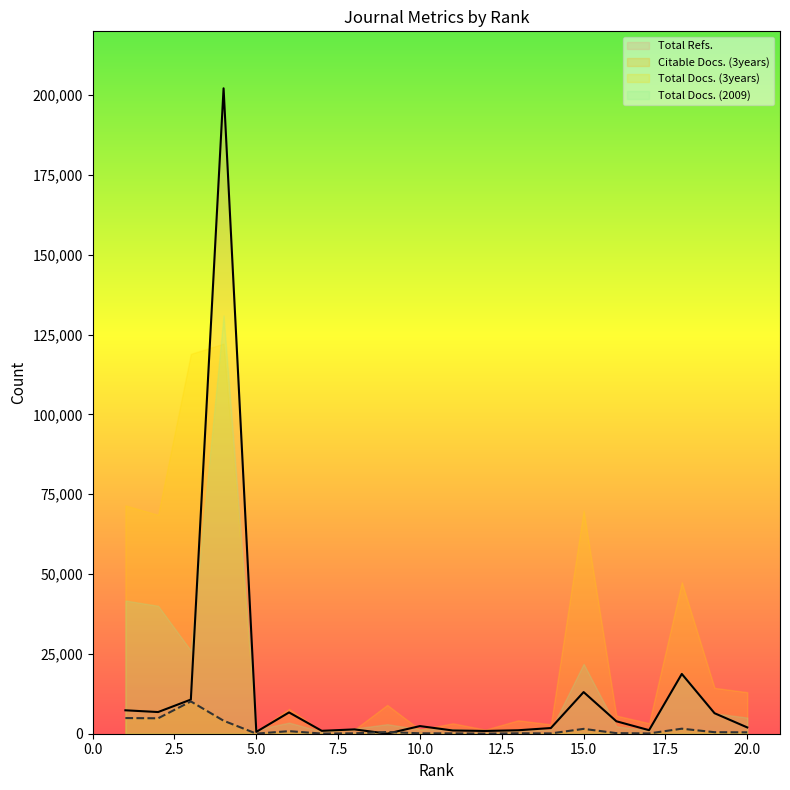

Where is the first local maximum for Citable Docs. (3years)?

3